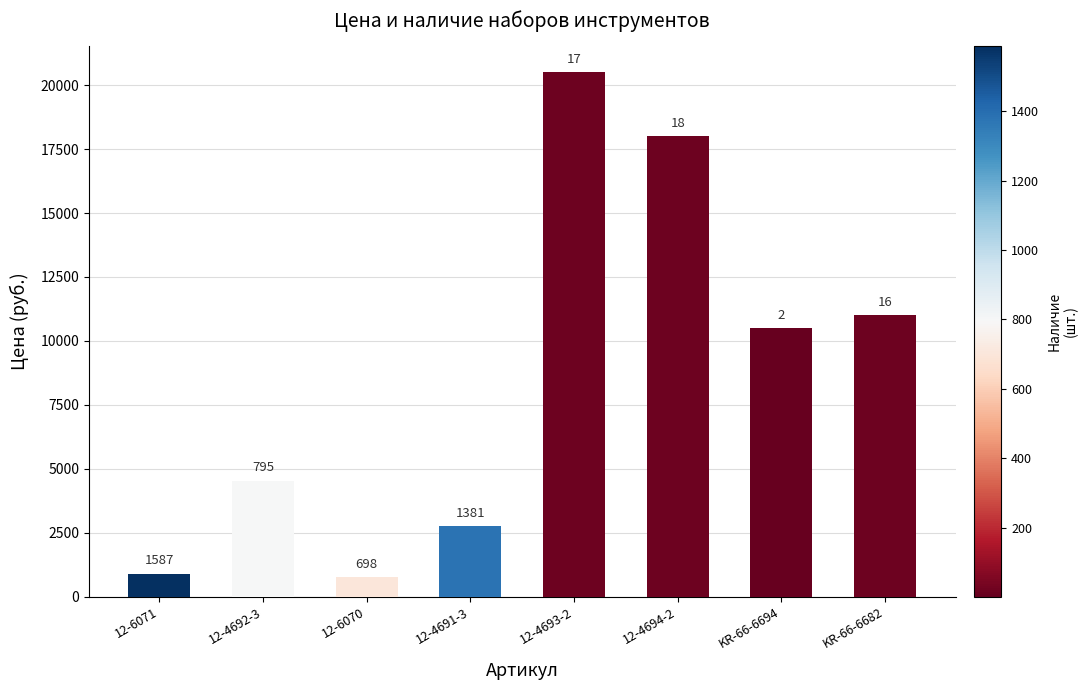

List the labels in order of value, largest first.

12-4693-2, 12-4694-2, KR-66-6682, KR-66-6694, 12-4692-3, 12-4691-3, 12-6071, 12-6070